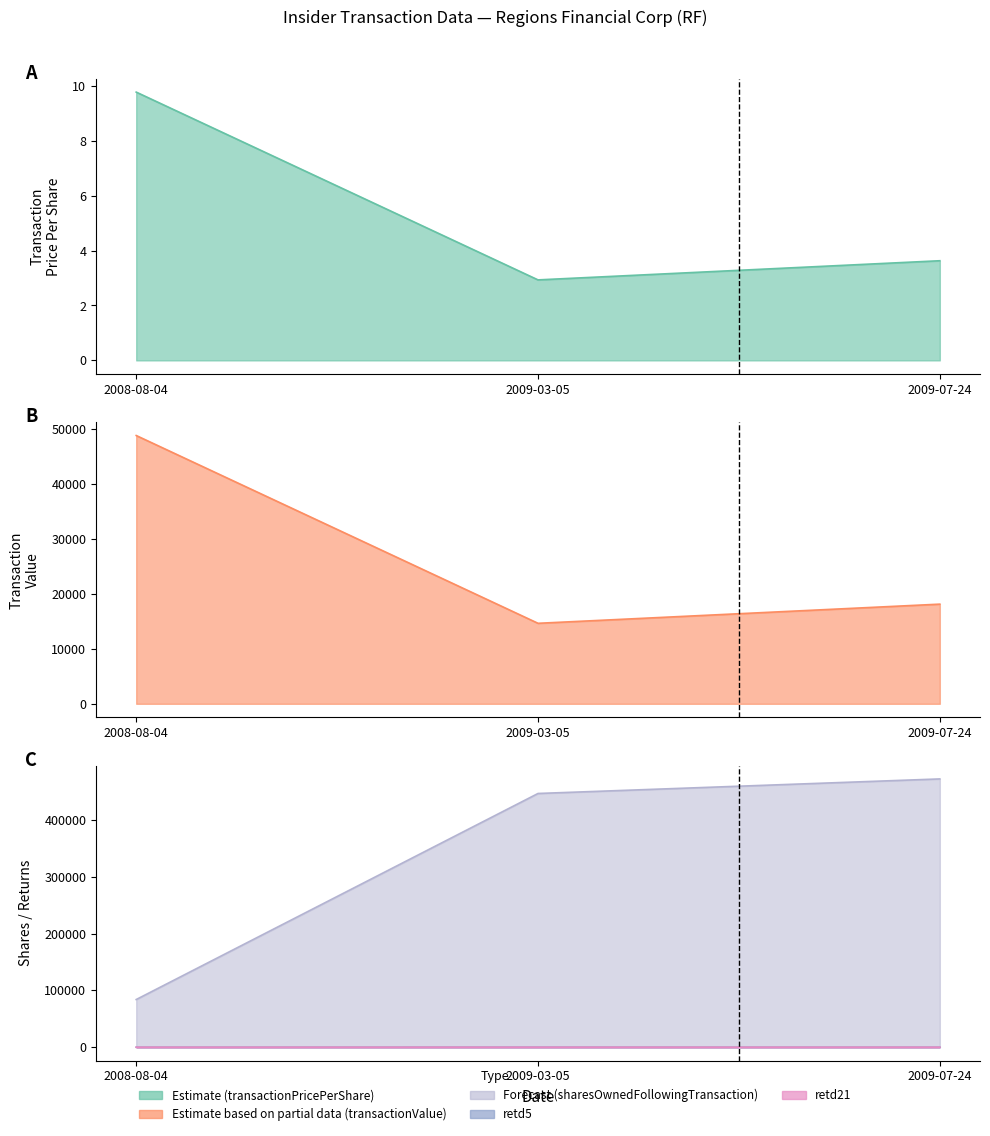

How many lines are shown in the chart?

5